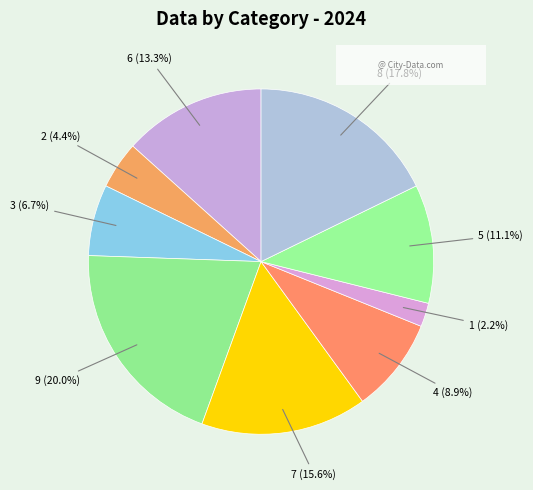

The 5 slice represents 21% of the pie. True or false?

False